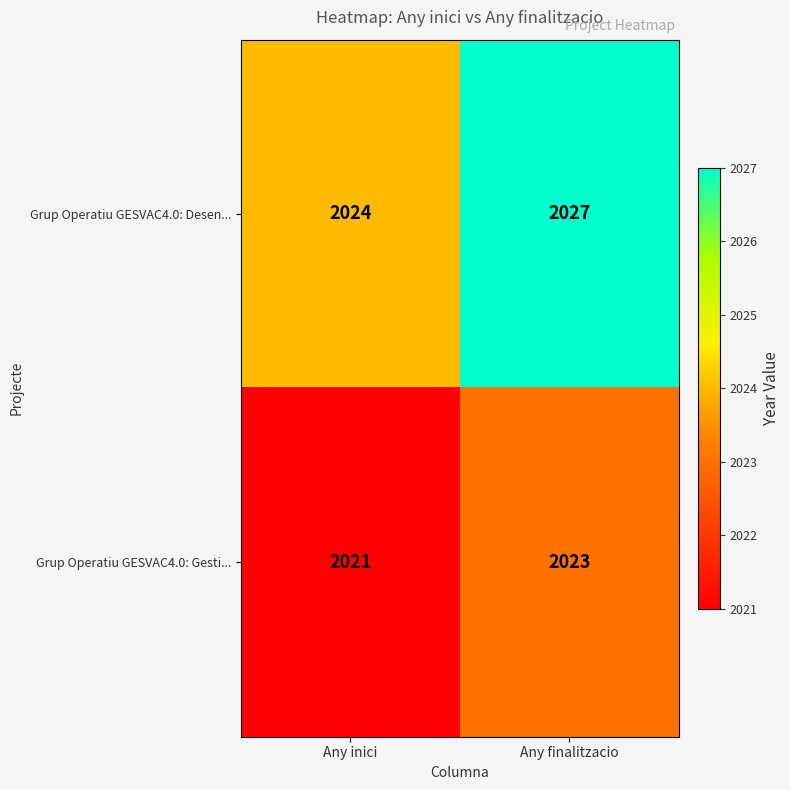

Which series has the largest total across all categories?

Grup Operatiu GESVAC4.0: Desen...